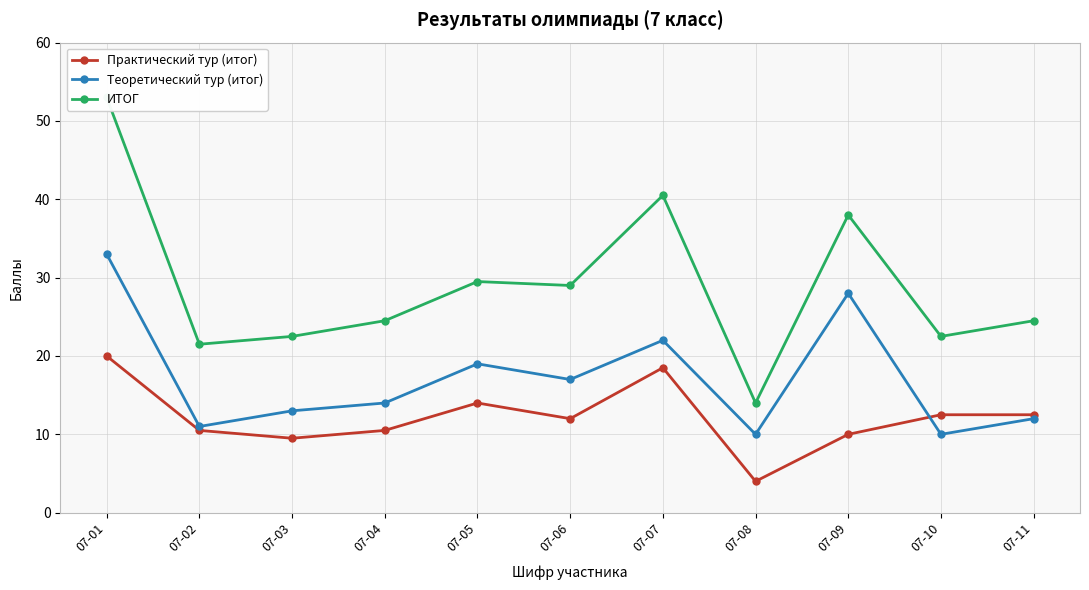

What is the spread (max minus min) of values at 07-05?

15.5